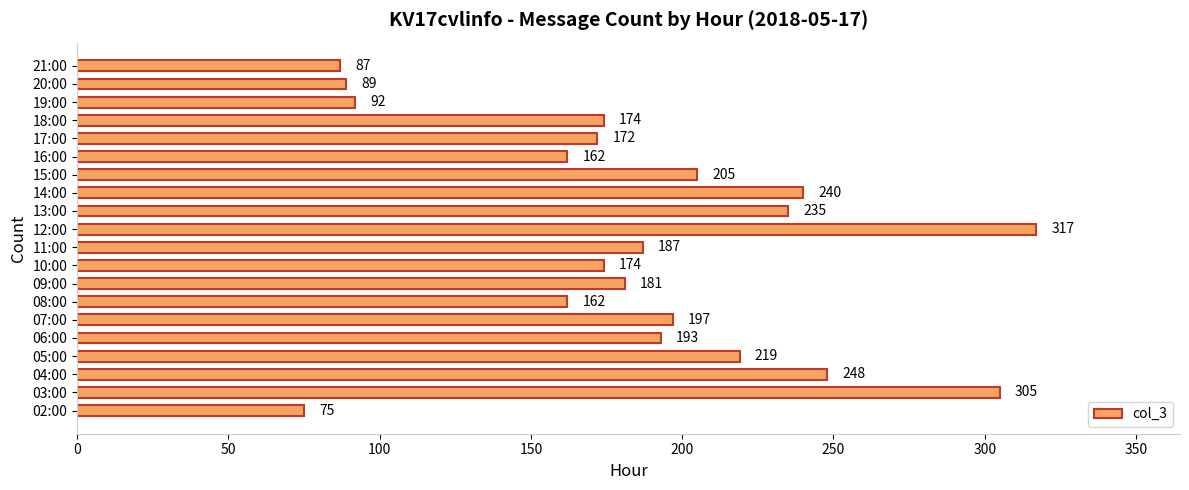

What is the smallest value displayed?

75